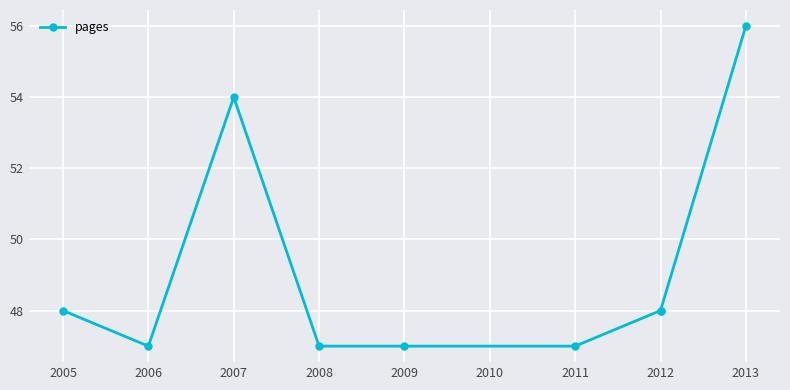

What is the minimum value shown in the chart?

47